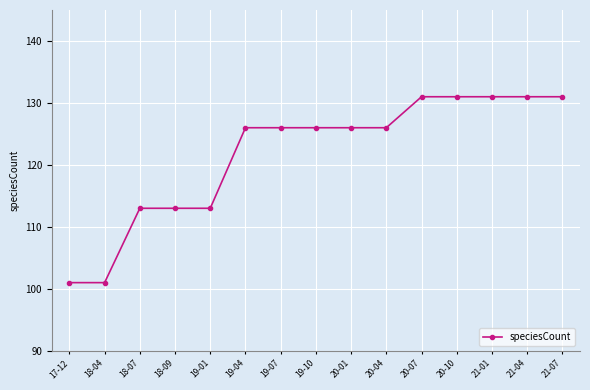

What is the difference between the maximum and minimum values?

30